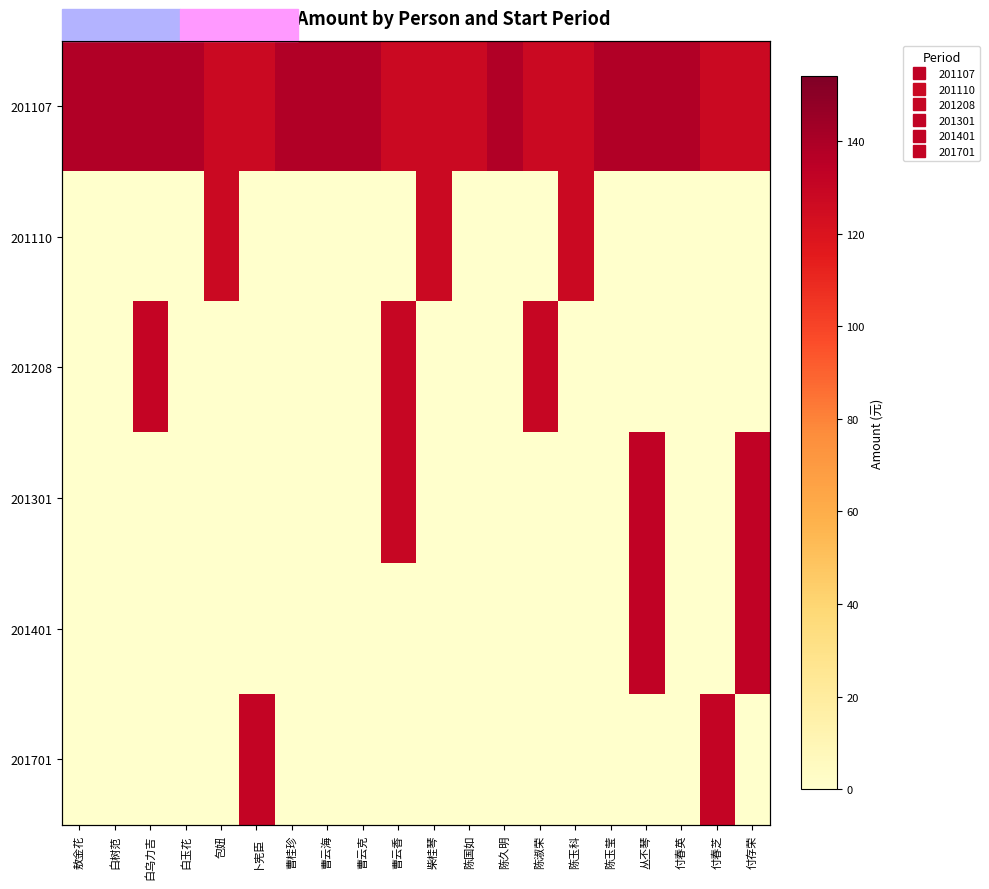

Between 曹桂珍 and 曹云克, which series saw the biggest shift?

201107